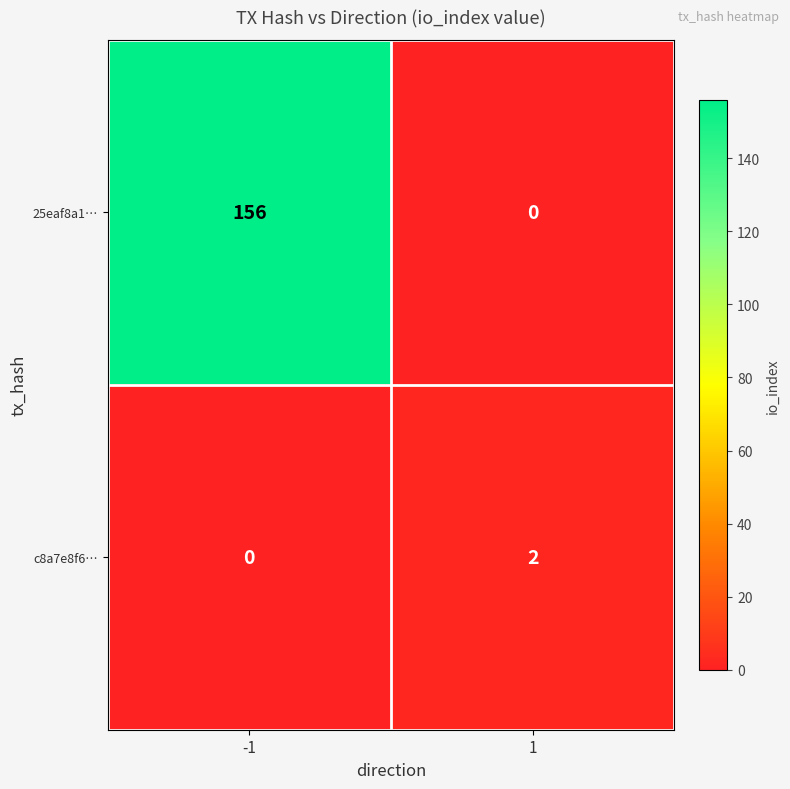

Rank the series by their maximum value, from highest to lowest.

25eaf8a1…, c8a7e8f6…